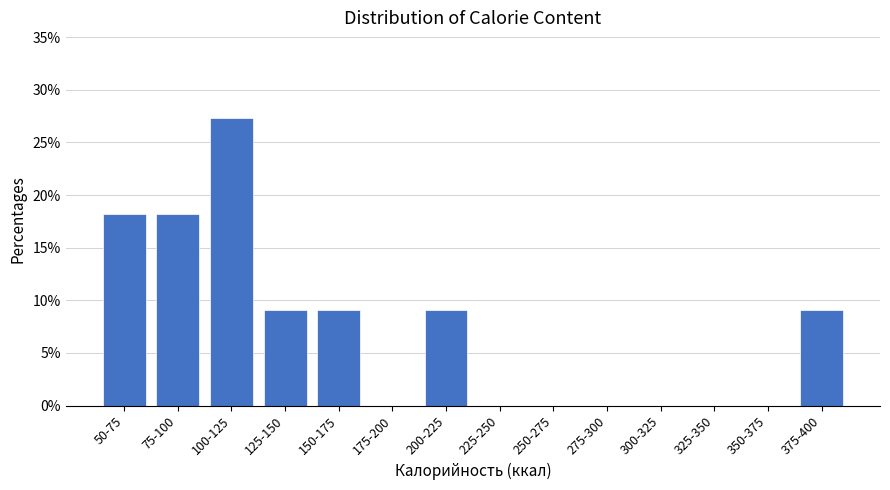

Reading left to right, what are all the values shown in this chart?

50-75=18.2	75-100=18.2	100-125=27.3	125-150=9.1	150-175=9.1	175-200=0.0	200-225=9.1	225-250=0.0	250-275=0.0	275-300=0.0	300-325=0.0	325-350=0.0	350-375=0.0	375-400=9.1